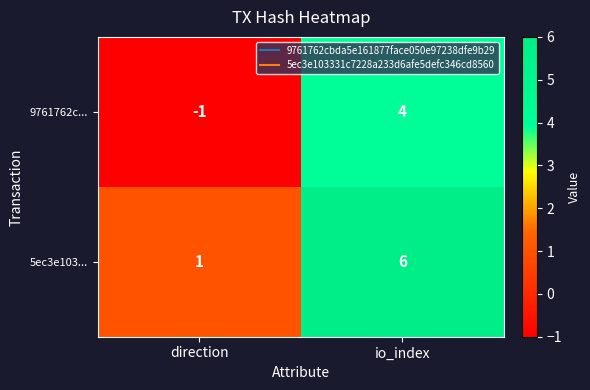

At which label is 5ec3e103... closest to 3?

direction